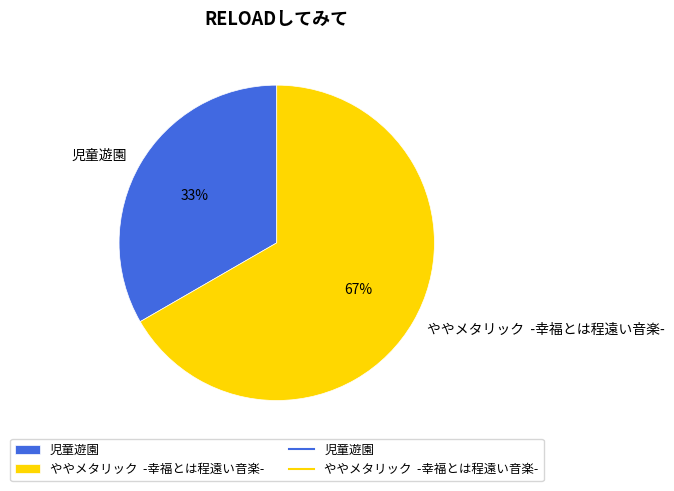

Which has a higher value, ややメタリック -幸福とは程遠い音楽- or 児童遊園?

ややメタリック -幸福とは程遠い音楽-